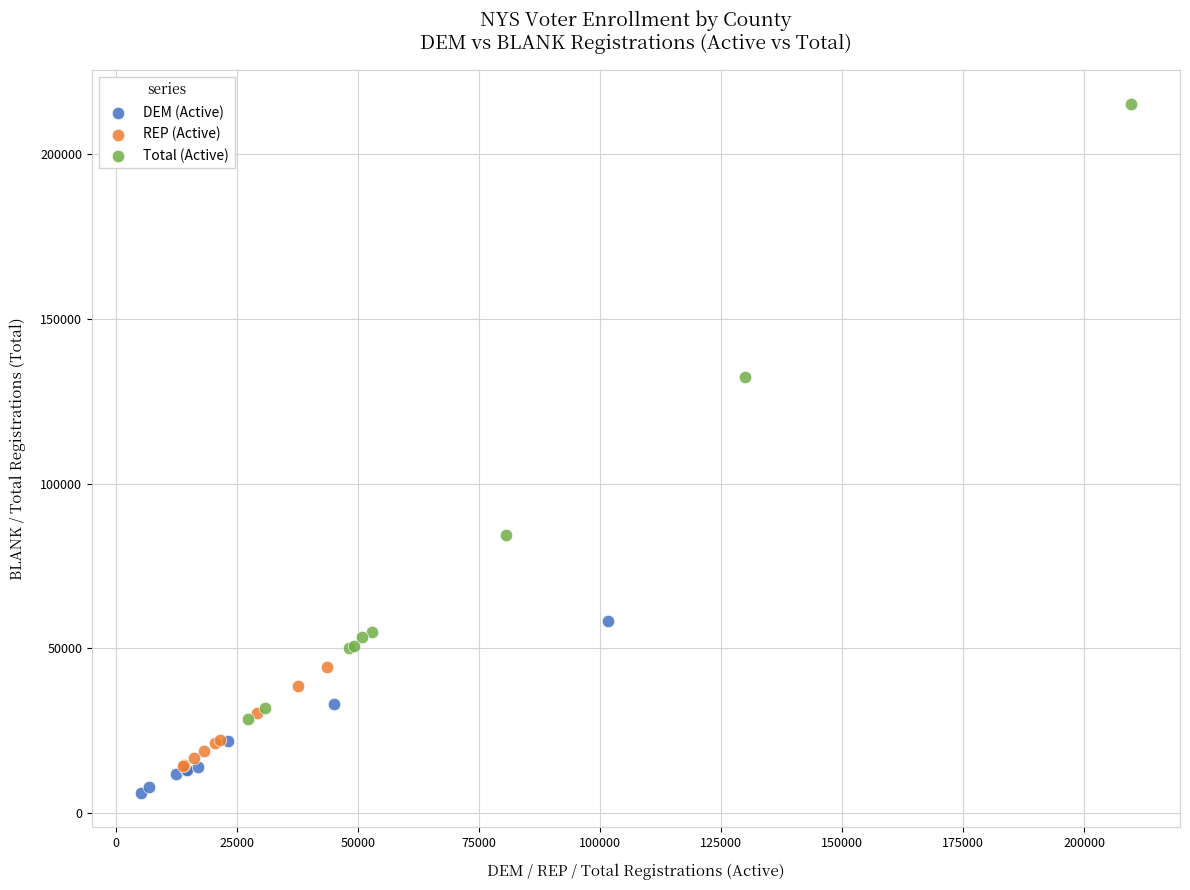

What are all the series names shown in the legend?

DEM (Active), REP (Active), Total (Active)